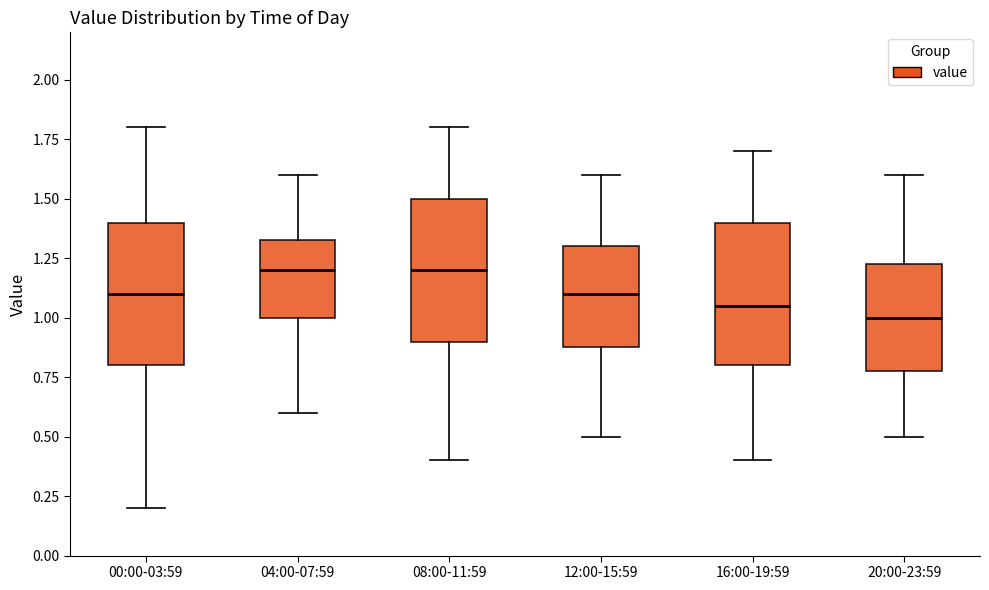

Reading left to right, transcribe this box plot: for each box, give where its median line is, the range the box spans, and where its two whiskers end, as read against the y-axis. The values are not printed on the chart, so give them approximately, as read against the axis.

00:00-03:59: median 1.10, box 0.80 to 1.40, whiskers 0.20 to 1.80
04:00-07:59: median 1.20, box 1.00 to 1.35, whiskers 0.60 to 1.60
08:00-11:59: median 1.20, box 0.90 to 1.50, whiskers 0.40 to 1.80
12:00-15:59: median 1.10, box 0.90 to 1.30, whiskers 0.50 to 1.60
16:00-19:59: median 1.05, box 0.80 to 1.40, whiskers 0.40 to 1.70
20:00-23:59: median 1.00, box 0.80 to 1.25, whiskers 0.50 to 1.60